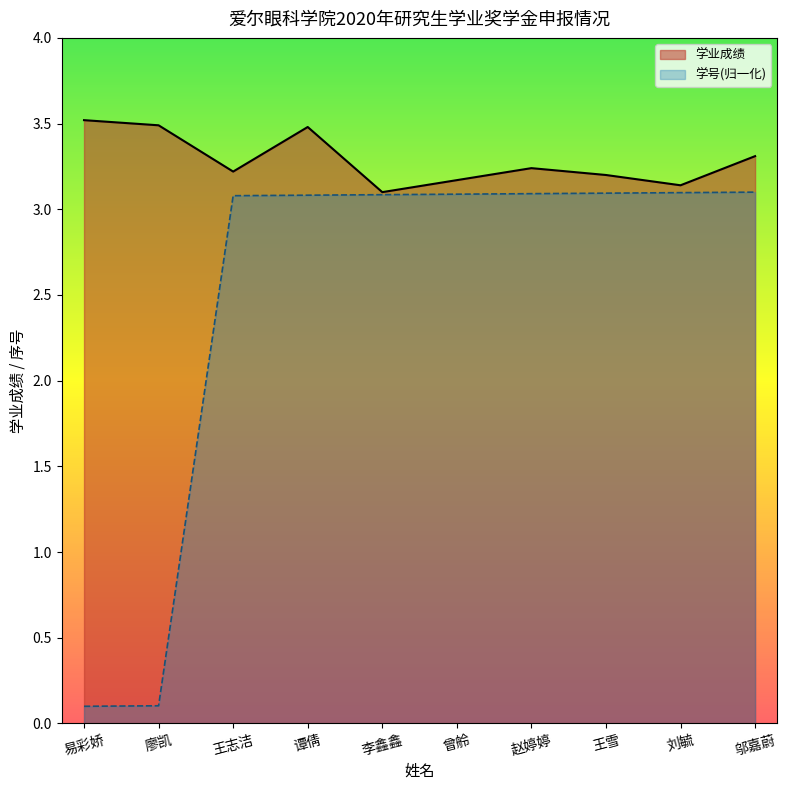

Which category has the highest value across all series?

易彩娇